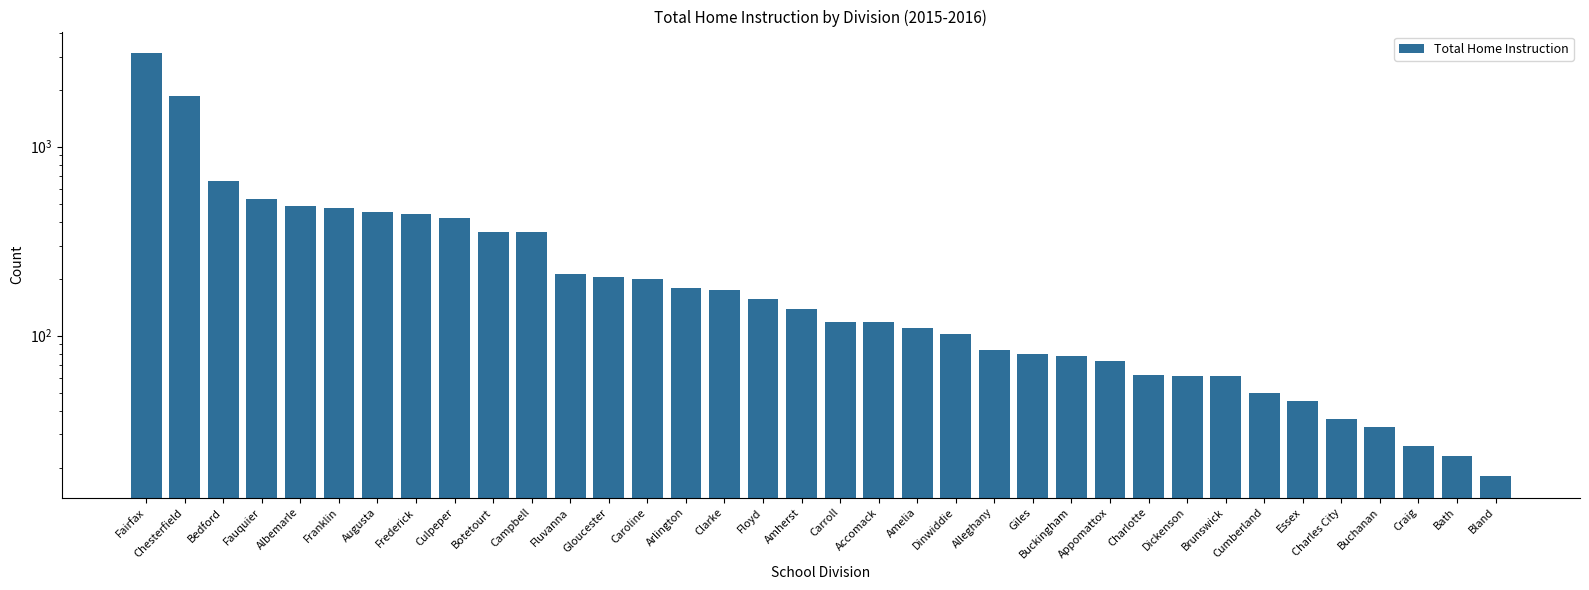

Reading left to right, extract all data points from this chart.

3145	1863	659	528	487	476	453	439	421	355	354	212	205	199	178	174	156	139	118	118	110	102	84	80	78	73	62	61	61	50	45	36	33	26	23	18